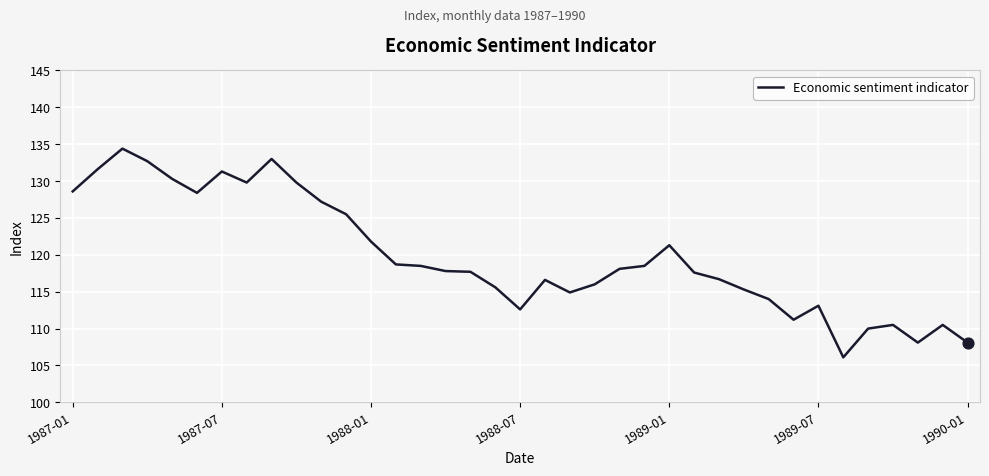

What is the greatest value displayed?

134.4